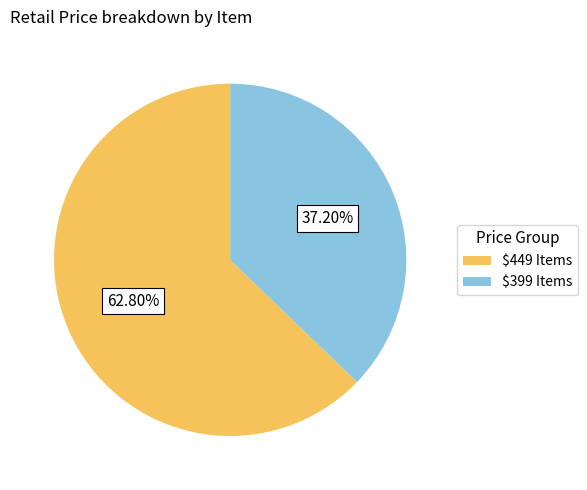

What is the smallest slice in the pie chart?

$399 Items